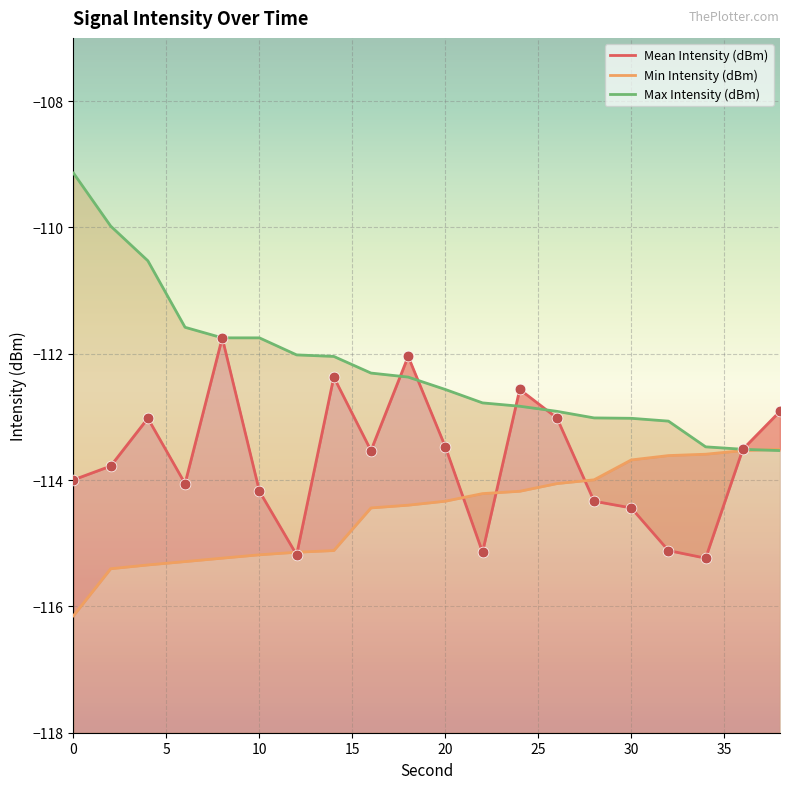

Which series has the largest Y range (max minus min)?

Max Intensity (dBm)